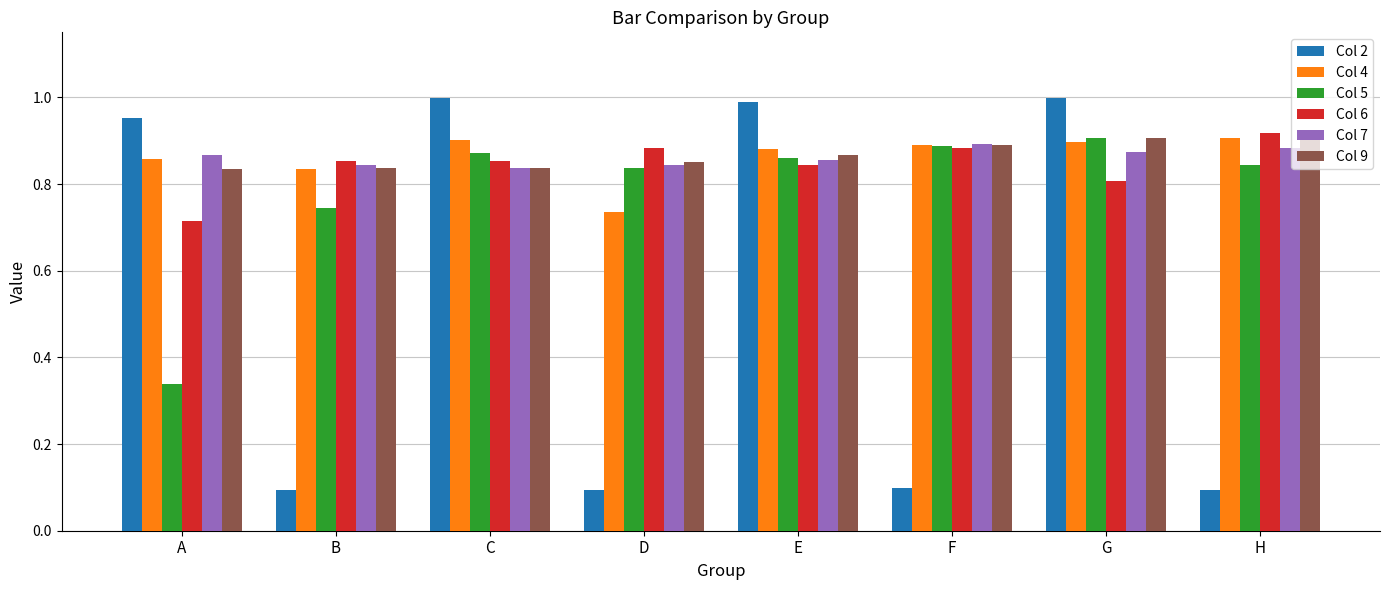

What is the difference between the maximum and minimum values in the Col 9 series?

0.1